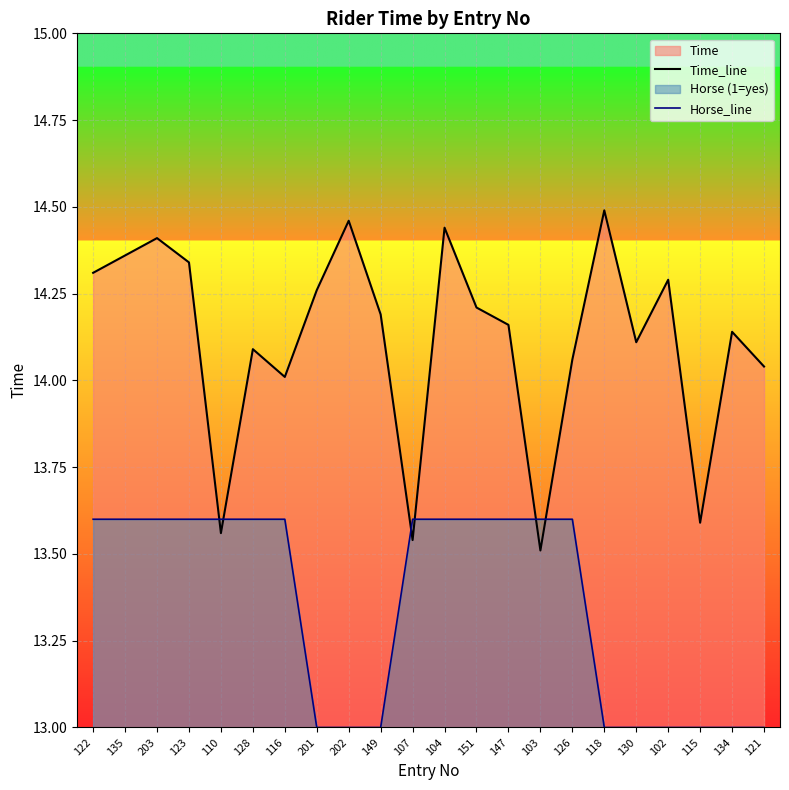

At 149, list the series in order from smallest to largest.

Horse_line, Time_line